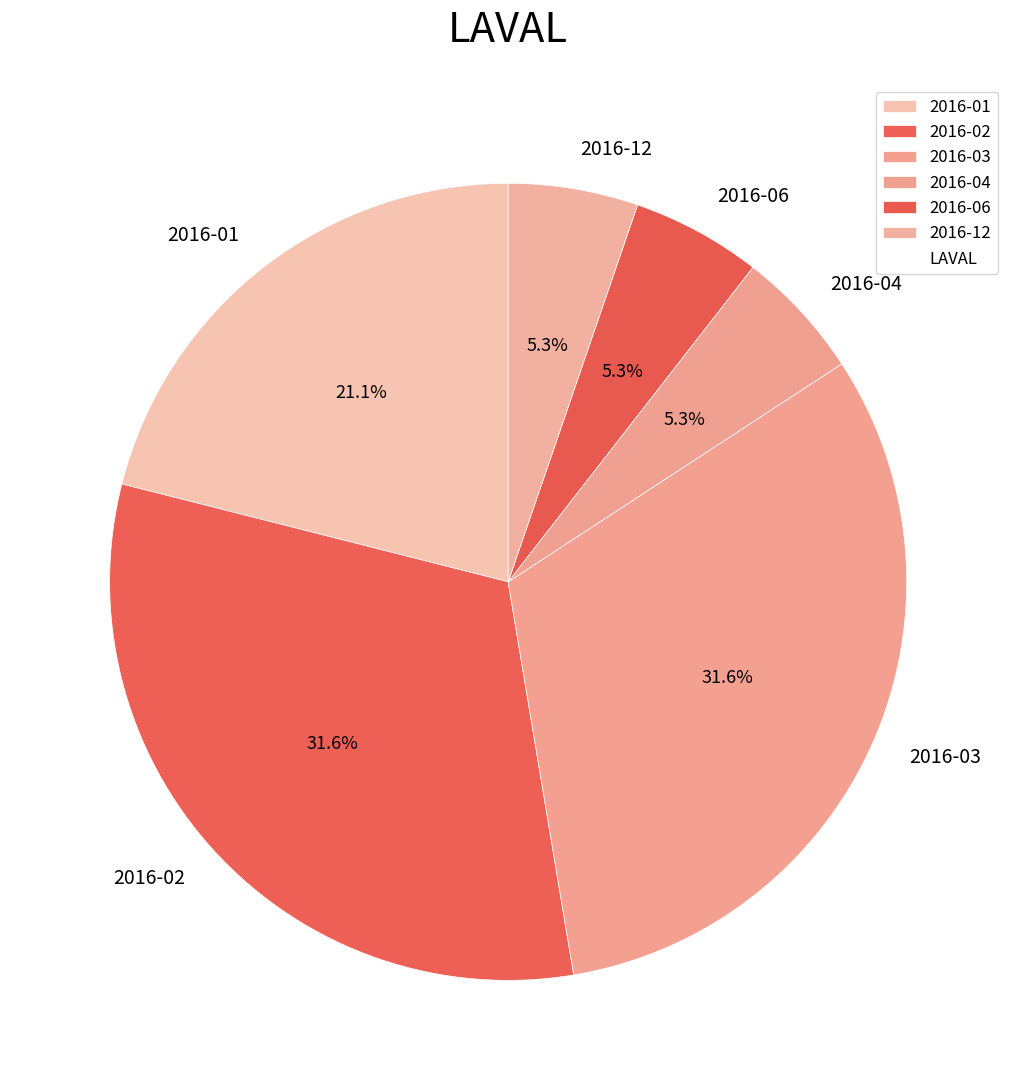

Is there a majority slice in this chart?

No